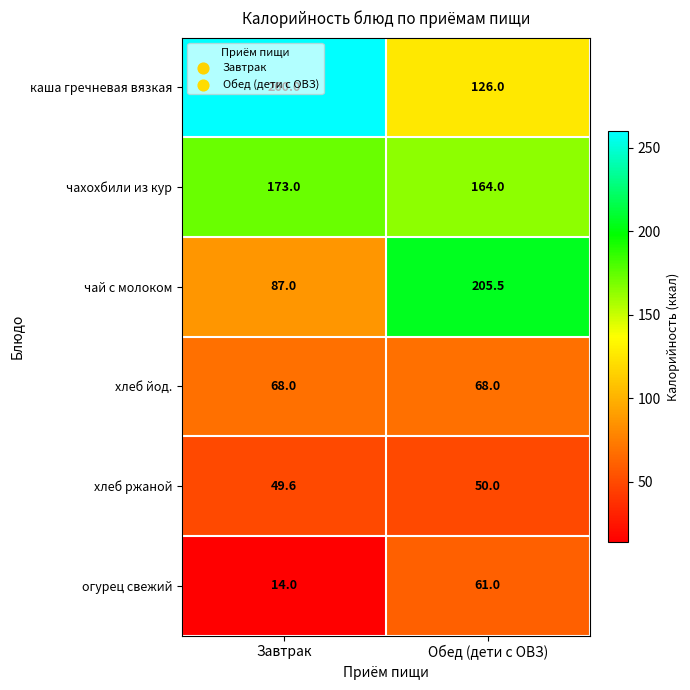

Rank the series by their maximum value, from highest to lowest.

каша гречневая вязкая, чай с молоком, чахохбили из кур, хлеб йод., огурец свежий, хлеб ржаной